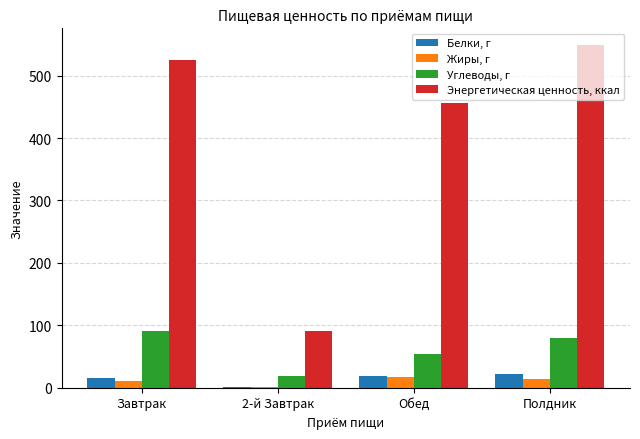

Does the chart contain stacked bars?

No